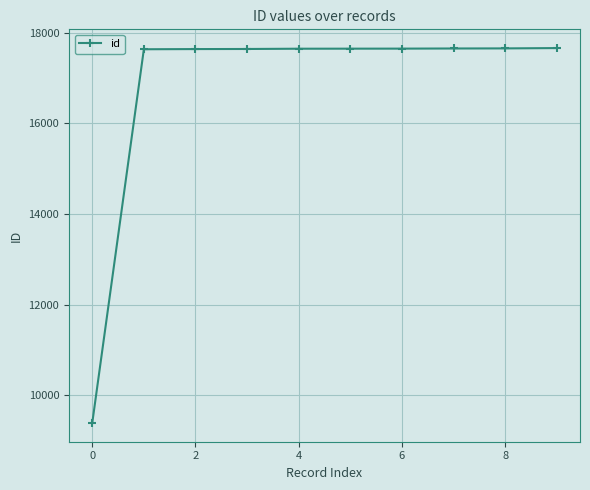

What is the smallest value displayed?

9389